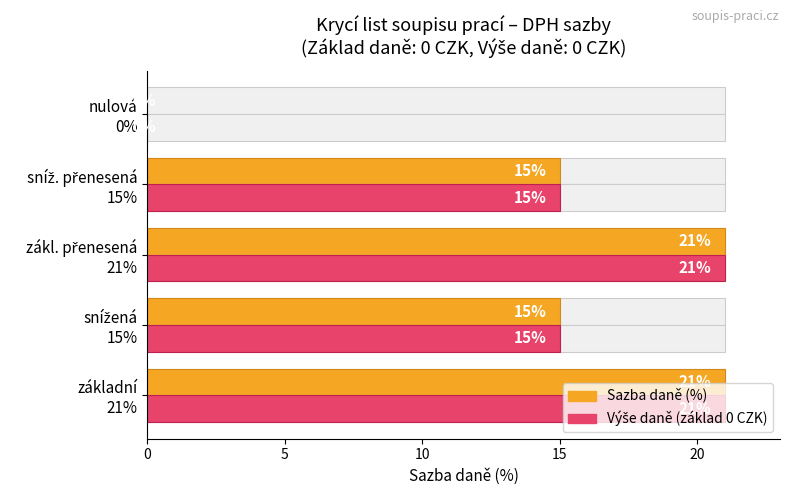

What is the value of the Výše daně (základ 0 CZK) bar at the 4th from the left?

15